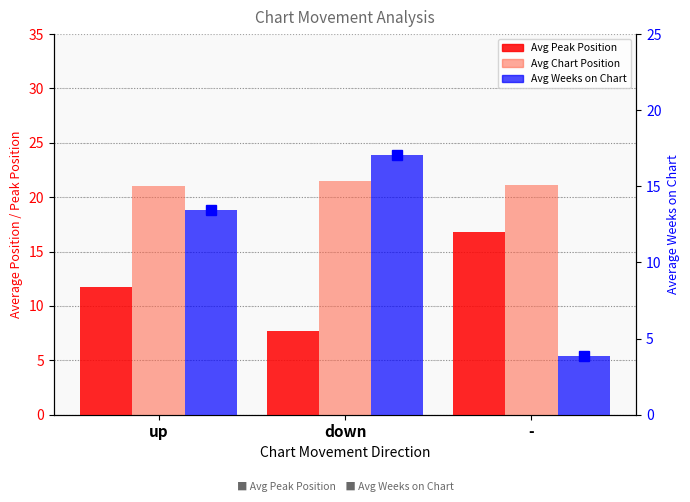

Which series has the widest spread of values?

Avg Weeks on Chart